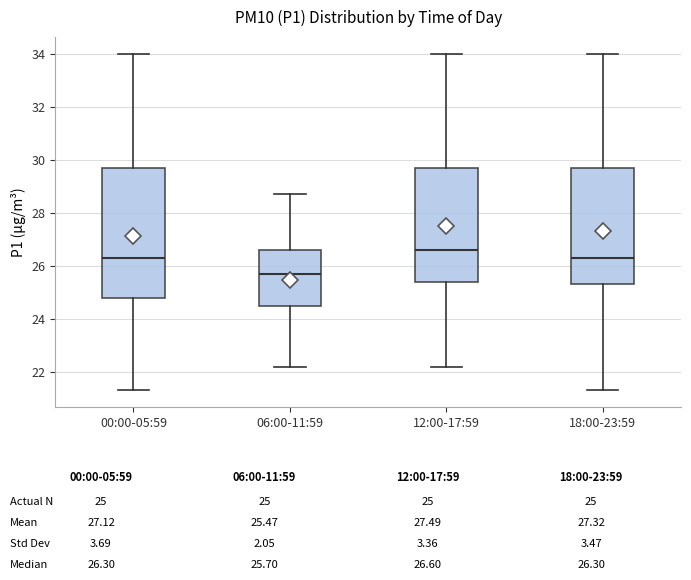

Where does the upper whisker of the box for 06:00-11:59 end on the y-axis? The values are not printed on the chart, so give them approximately, as read against the axis.

28.8